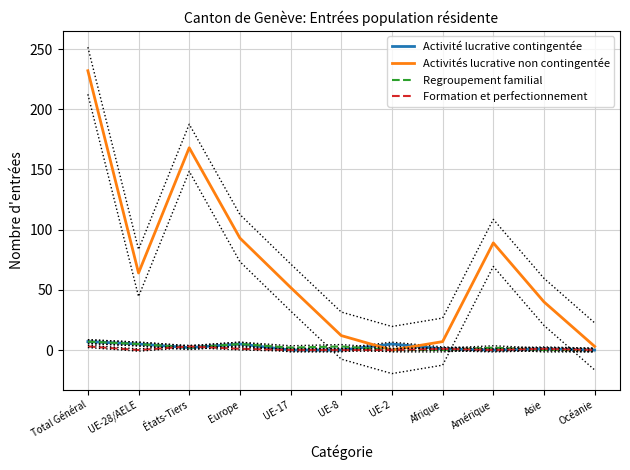

Rank the series at Océanie from highest to lowest value.

Activités lucrative non contingentée, Activité lucrative contingentée, Regroupement familial, Formation et perfectionnement